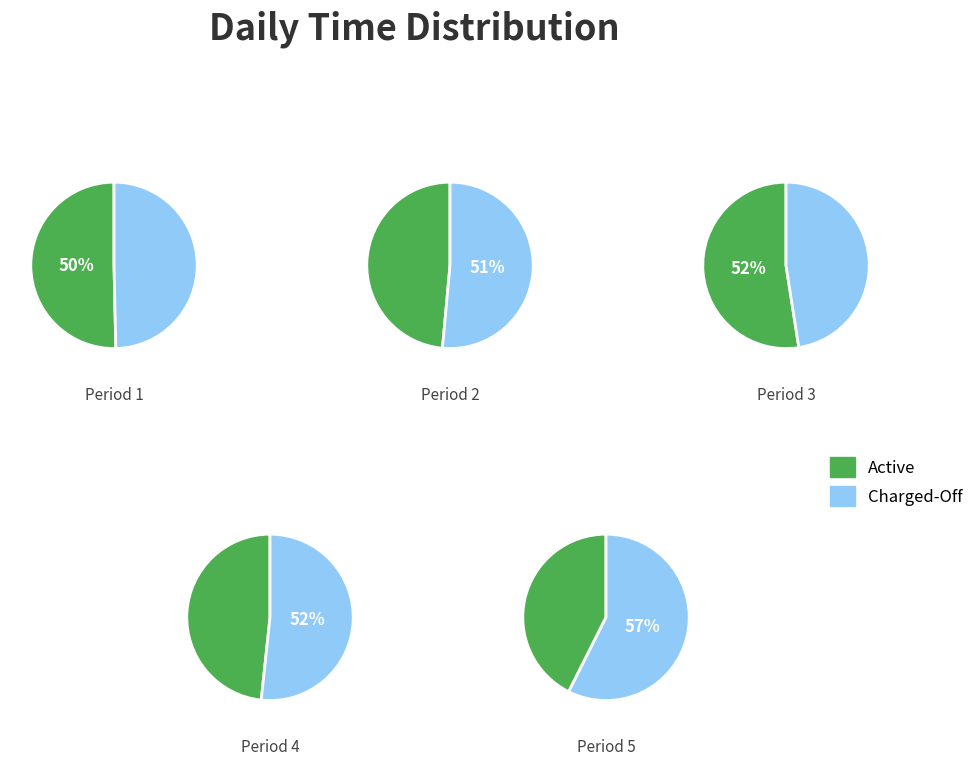

Does Day 3 account for over 50% of the chart?

No